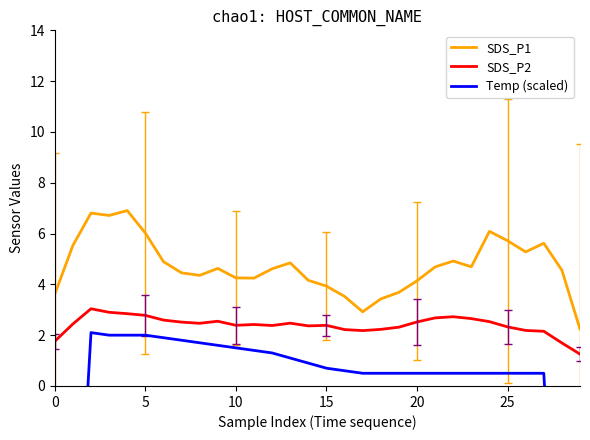

Reading right to left, extract all data points from this chart.

SDS_P1: 2.2	4.6	5.6	5.3	5.7	6.1	4.7	4.9	4.7	4.1	3.7	3.4	2.9	3.5	3.9	4.2	4.8	4.6	4.2	4.3	4.6	4.4	4.5	4.9	6.0	6.9	6.7	6.8	5.5	3.6
SDS_P2: 1.3	1.7	2.2	2.2	2.3	2.5	2.7	2.7	2.7	2.5	2.3	2.2	2.2	2.2	2.4	2.4	2.5	2.4	2.4	2.4	2.5	2.5	2.5	2.6	2.8	2.8	2.9	3.0	2.4	1.8
Temp (scaled): -23.7	-11.6	0.5	0.5	0.5	0.5	0.5	0.5	0.5	0.5	0.5	0.5	0.5	0.6	0.7	0.9	1.1	1.3	1.4	1.5	1.6	1.7	1.8	1.9	2.0	2.0	2.0	2.1	-10.3	-22.7